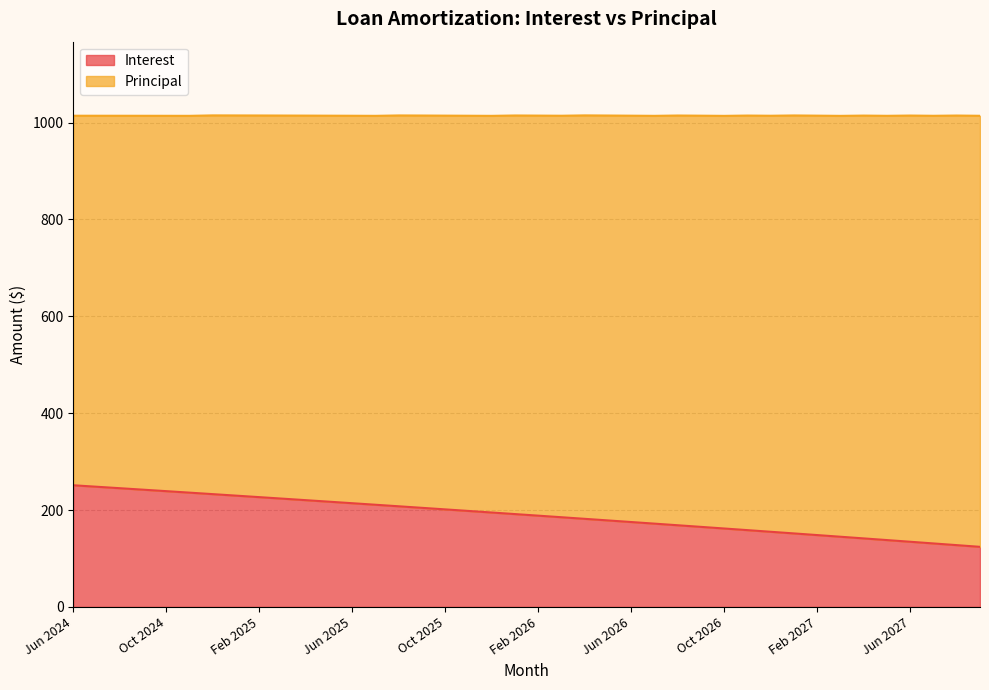

What is the value of the 31st point from the left?

155.1